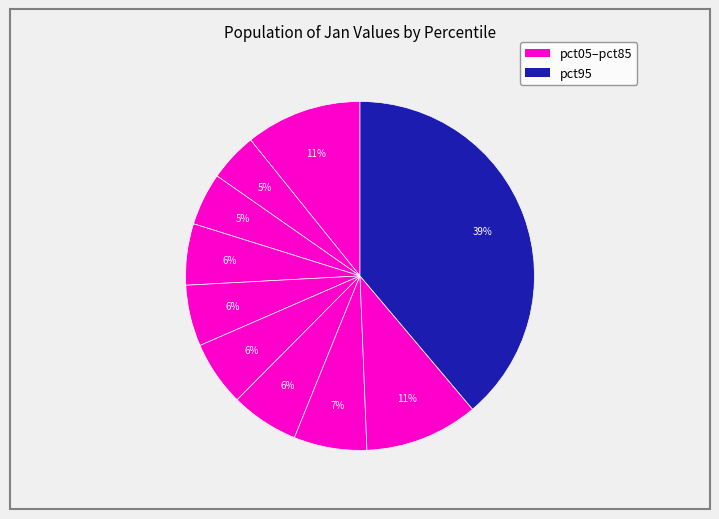

To the nearest percent, what is the average slice percentage?

10%